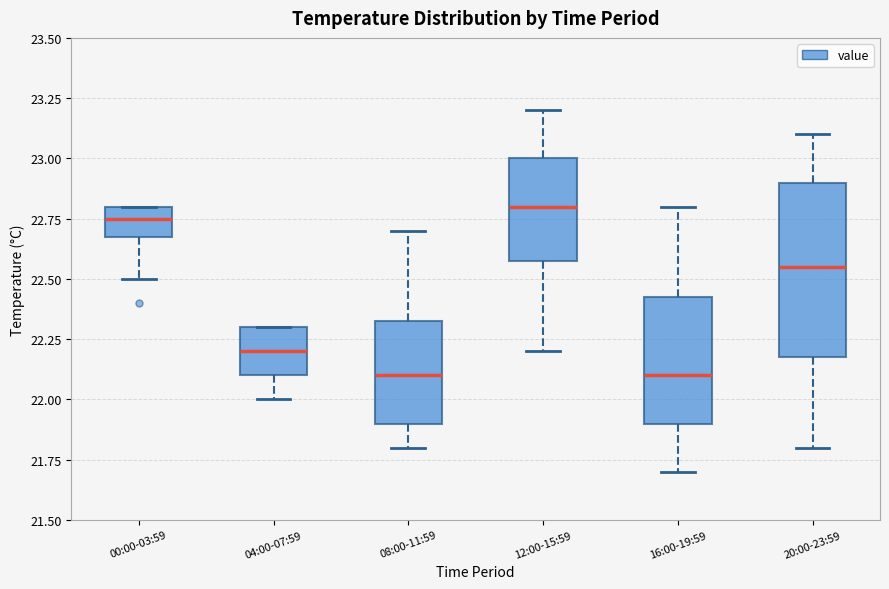

Comparing the boxes themselves (not the whiskers), which one is the tallest?

20:00-23:59